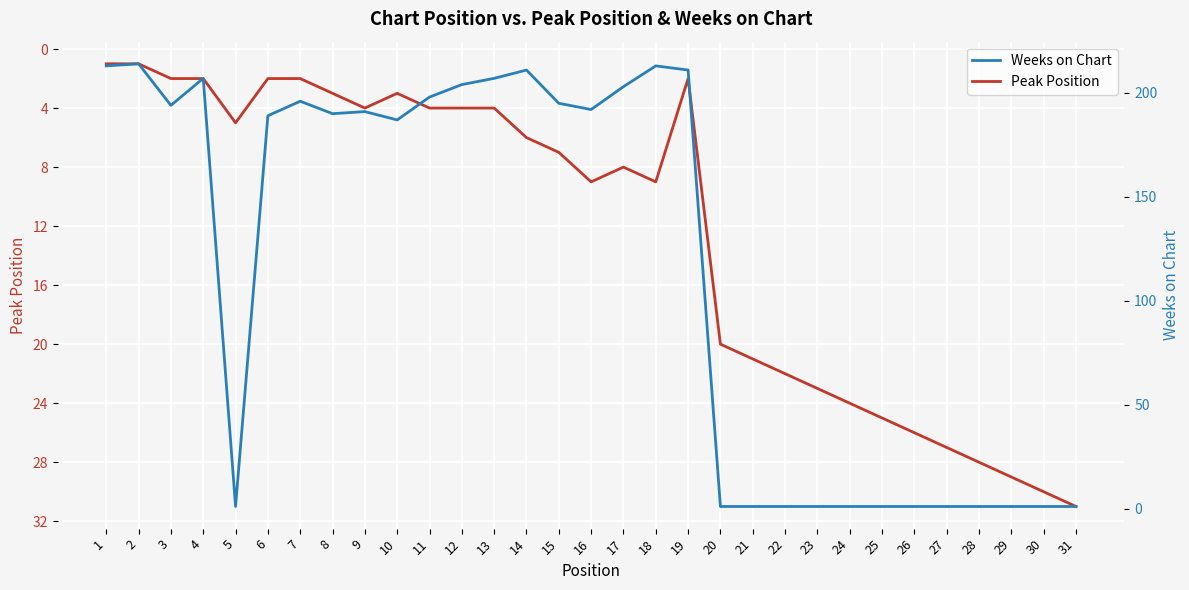

At which category is the sum across all series the highest?

18